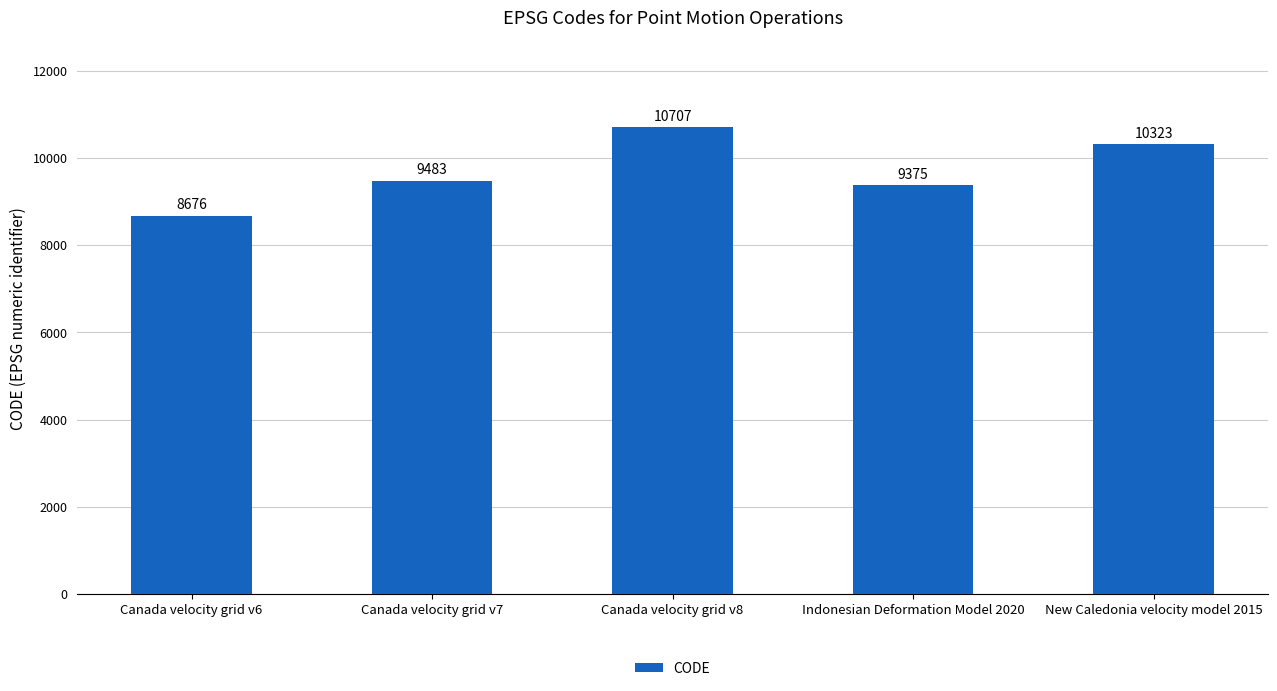

Which has a higher value, Canada velocity grid v8 or Canada velocity grid v6?

Canada velocity grid v8